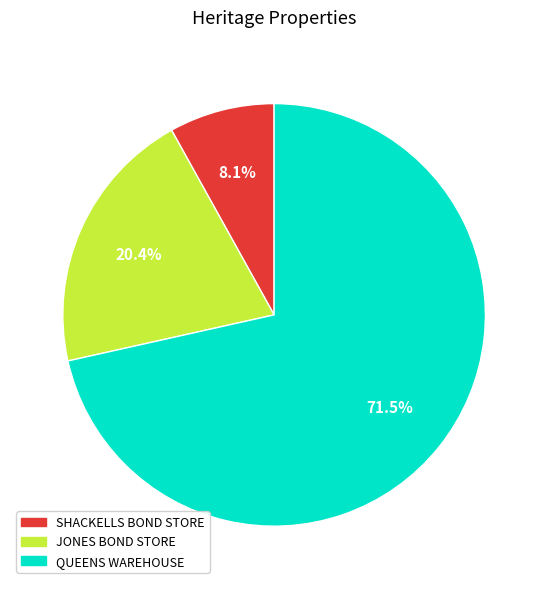

True or false: JONES BOND STORE accounts for 12% of the total.

False